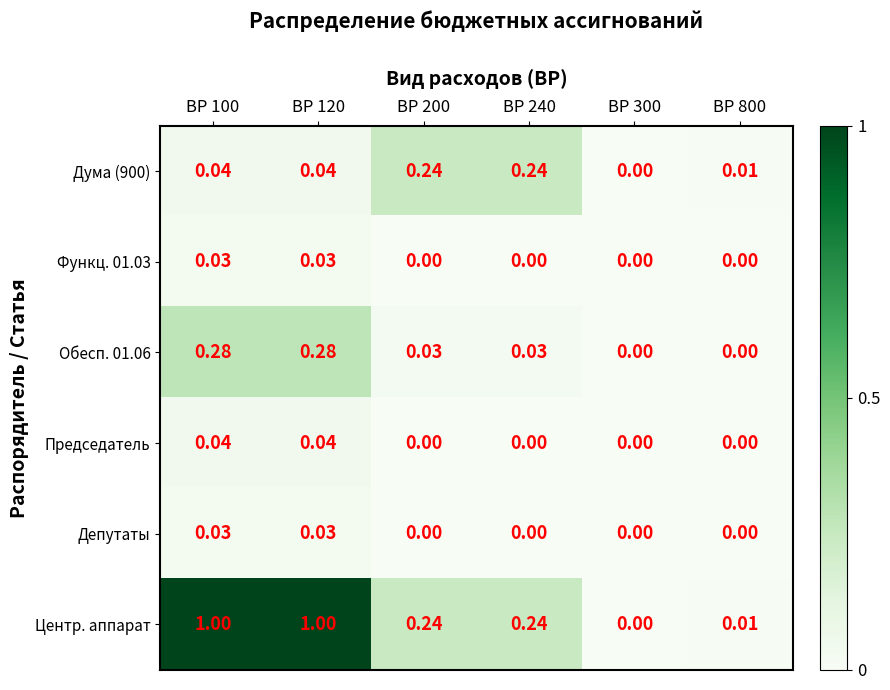

Which series changed the most between ВР 100 and ВР 300?

Центр. аппарат